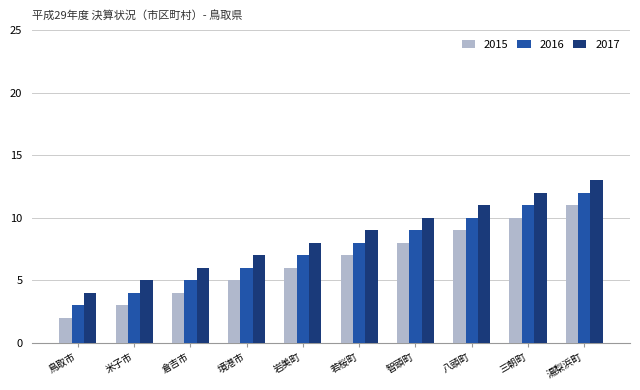

At which category is the sum across all series the highest?

湯梨浜町